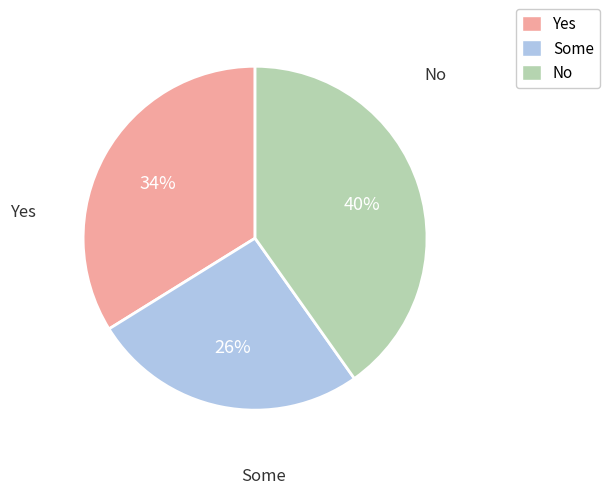

What is the smallest slice in the pie chart?

Some